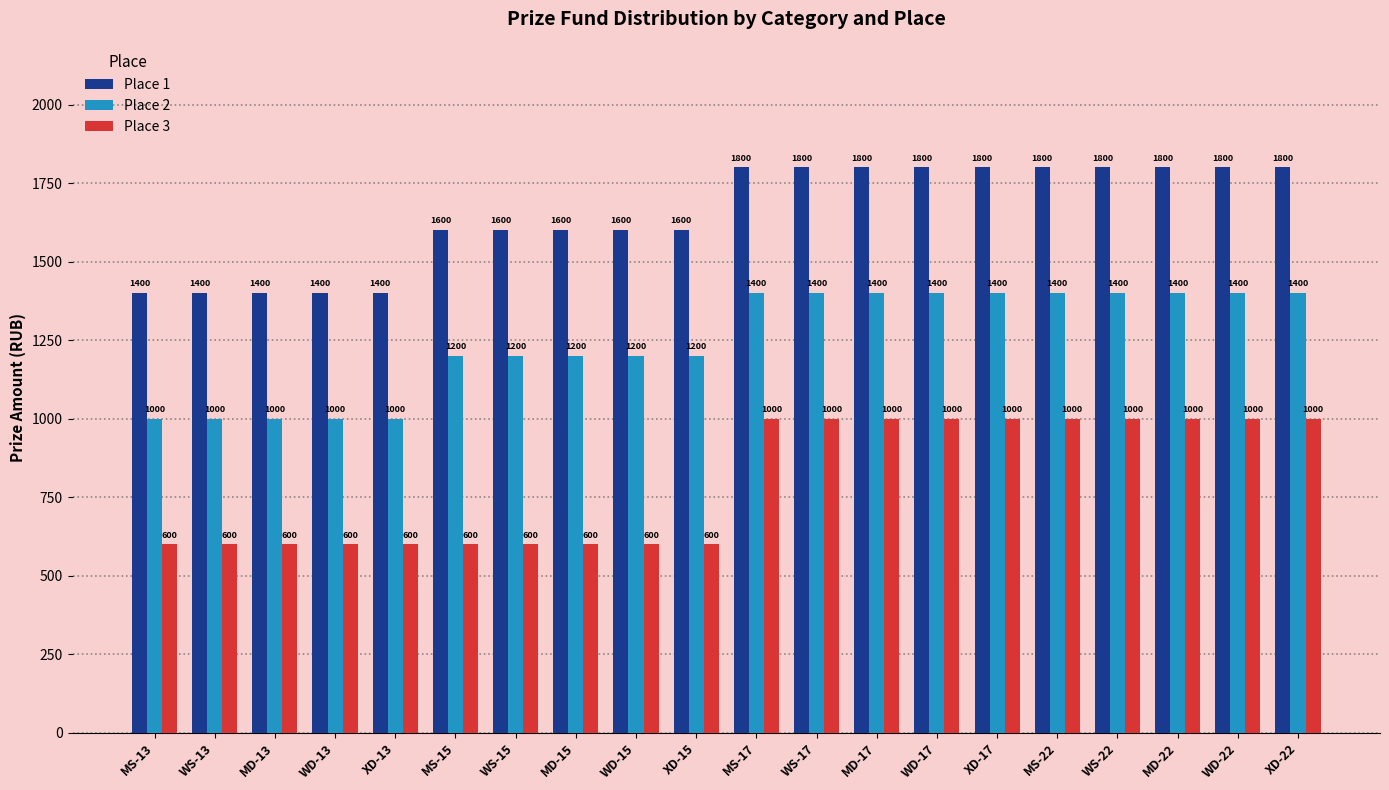

What are all the series names shown in the legend?

Place 1, Place 2, Place 3